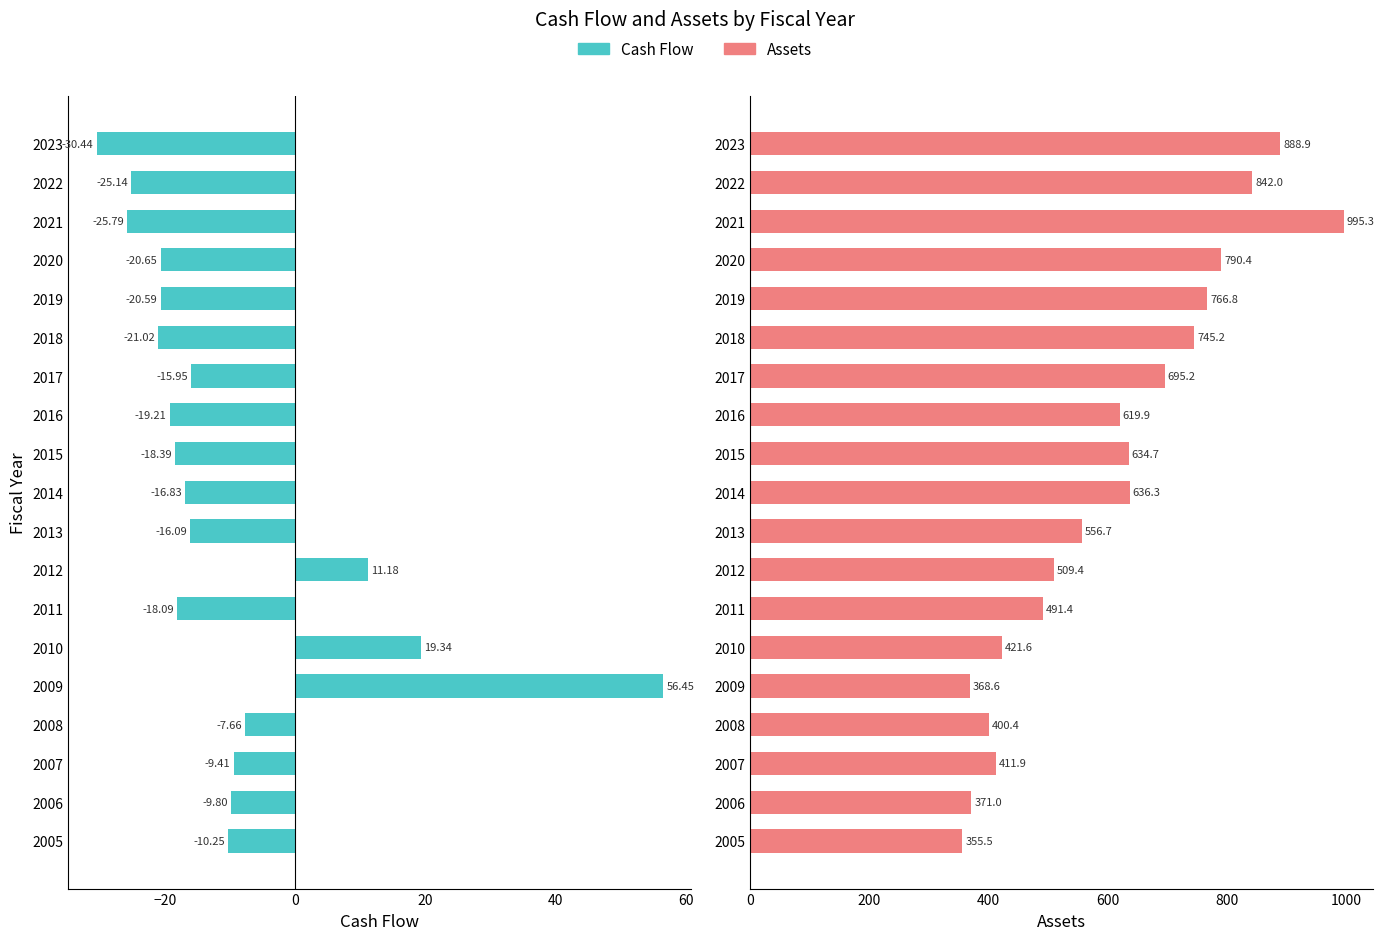

Reading left to right, extract all data points from this chart.

Cash Flow: -10.2	-9.8	-9.4	-7.7	56.5	19.3	-18.1	11.2	-16.1	-16.8	-18.4	-19.2	-15.9	-21.0	-20.6	-20.6	-25.8	-25.1	-30.4
Assets: 355.5	371.0	411.9	400.4	368.6	421.6	491.4	509.4	556.7	636.3	634.7	619.9	695.2	745.2	766.8	790.4	995.3	842.0	888.9